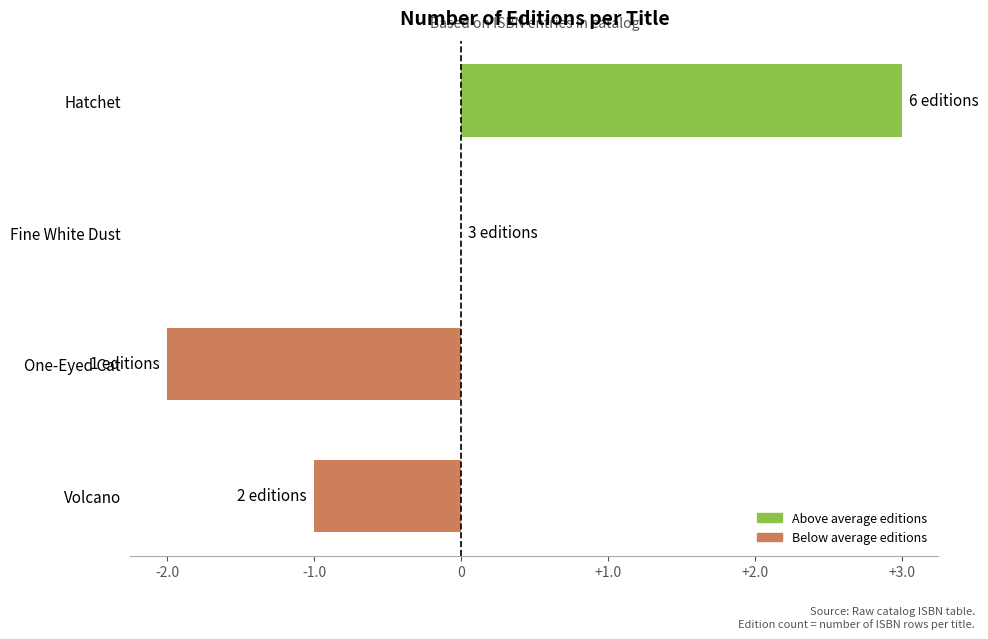

The chart shows a value of -1 at Volcano. True or false?

True